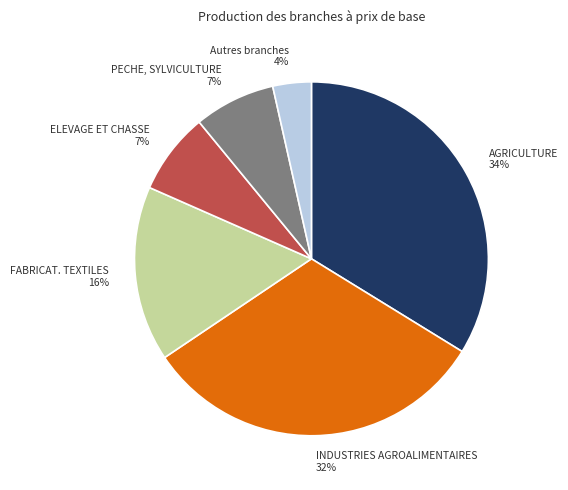

Is there any slice that represents more than half of the pie?

No